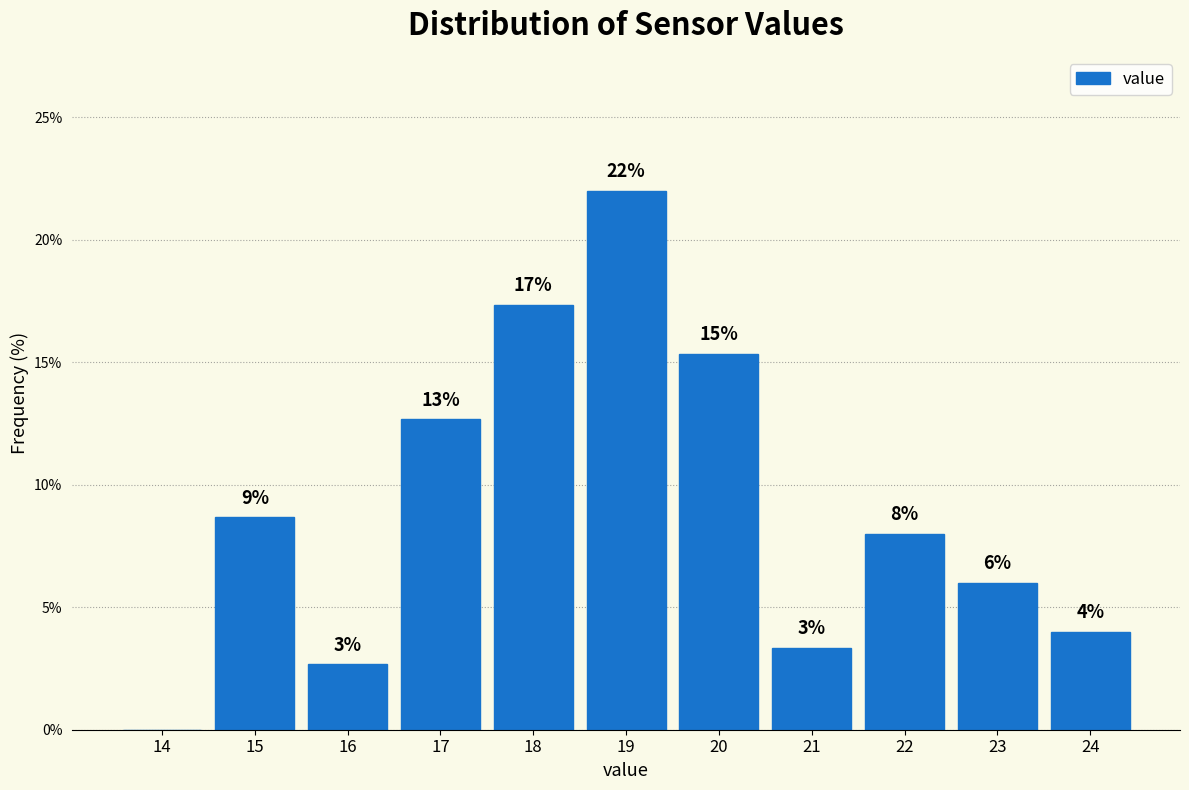

Are the bars horizontal?

No